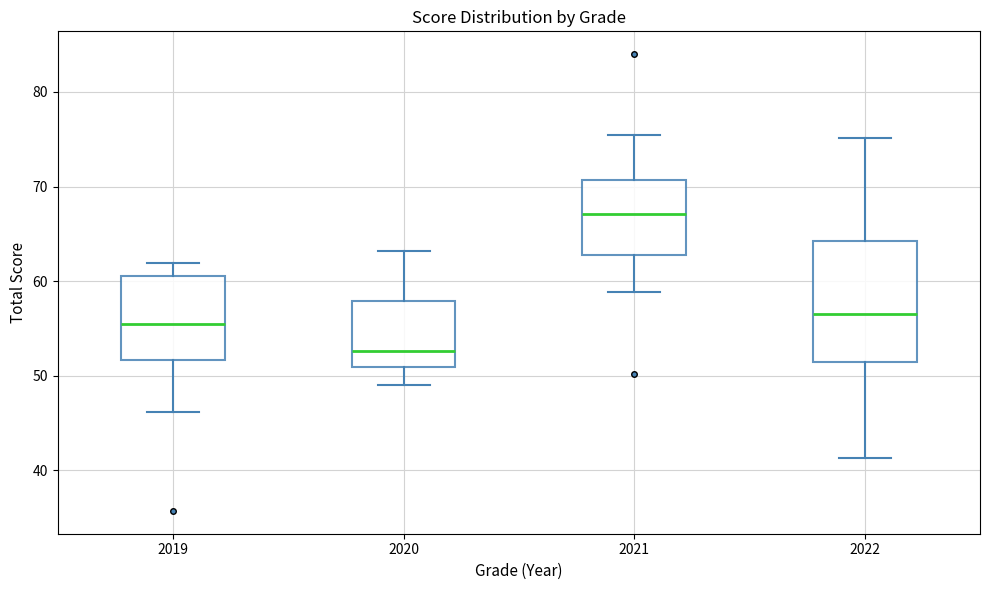

Which box has the highest median line?

2021